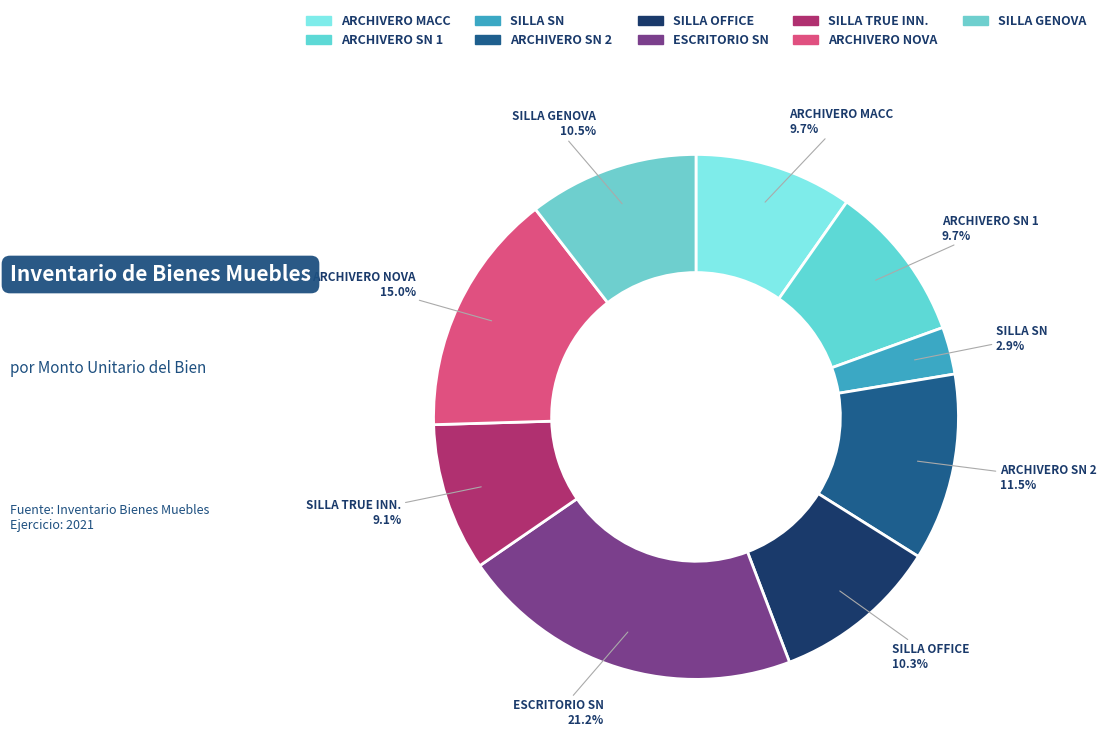

Is there any slice that represents more than half of the pie?

No